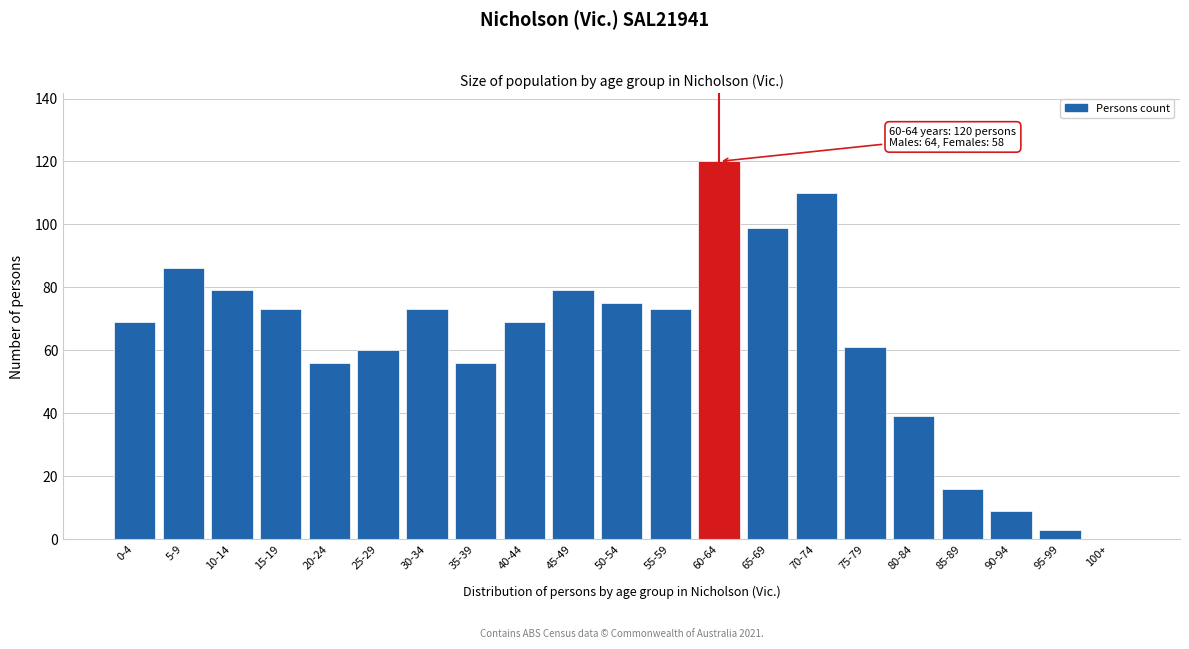

Reading left to right, what are all the values shown in this chart?

0-4=69	5-9=86	10-14=79	15-19=73	20-24=56	25-29=60	30-34=73	35-39=56	40-44=69	45-49=79	50-54=75	55-59=73	60-64=120	65-69=99	70-74=110	75-79=61	80-84=39	85-89=16	90-94=9	95-99=3	100+=0